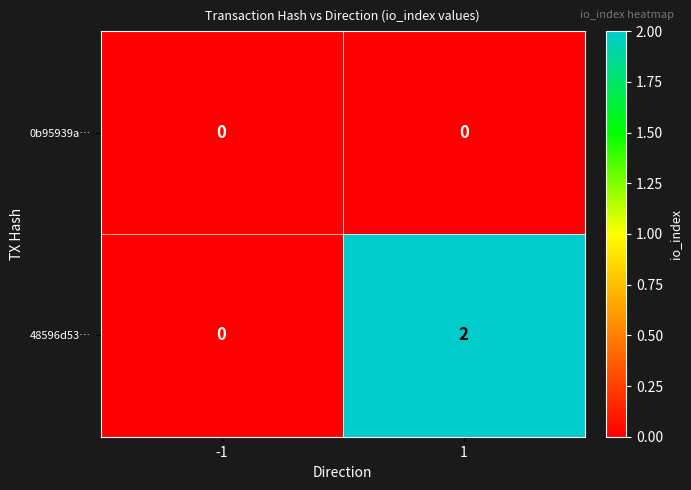

Count the number of data series in this chart.

2